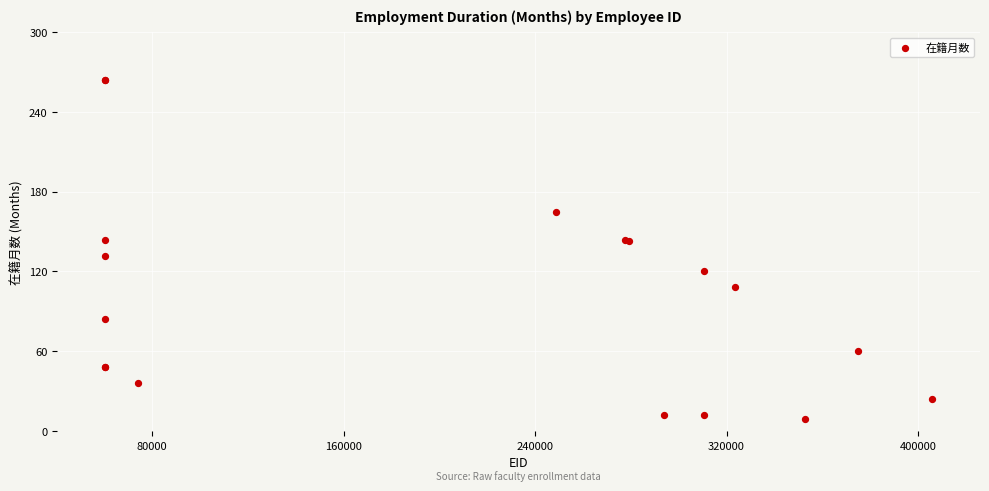

What Y value in the scatter plot is closest to 136?

132